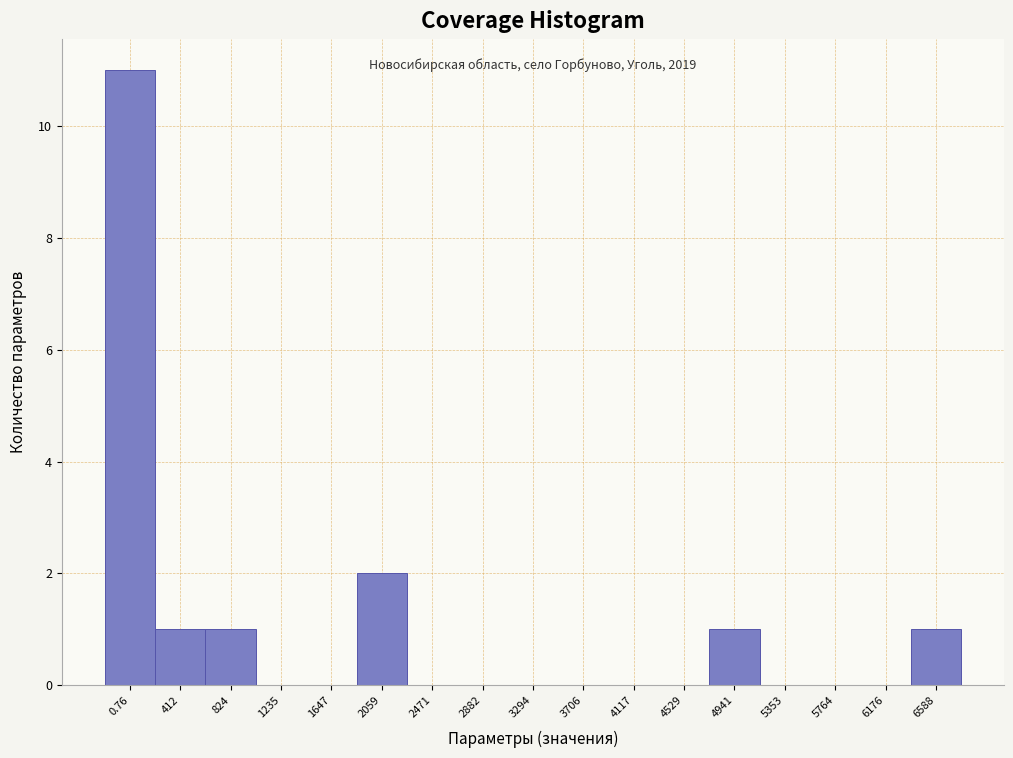

Reading left to right, what are all the values shown in this chart?

0.76=11	412=1	824=1	1235=0	1647=0	2059=2	2471=0	2882=0	3294=0	3706=0	4117=0	4529=0	4941=1	5353=0	5764=0	6176=0	6588=1